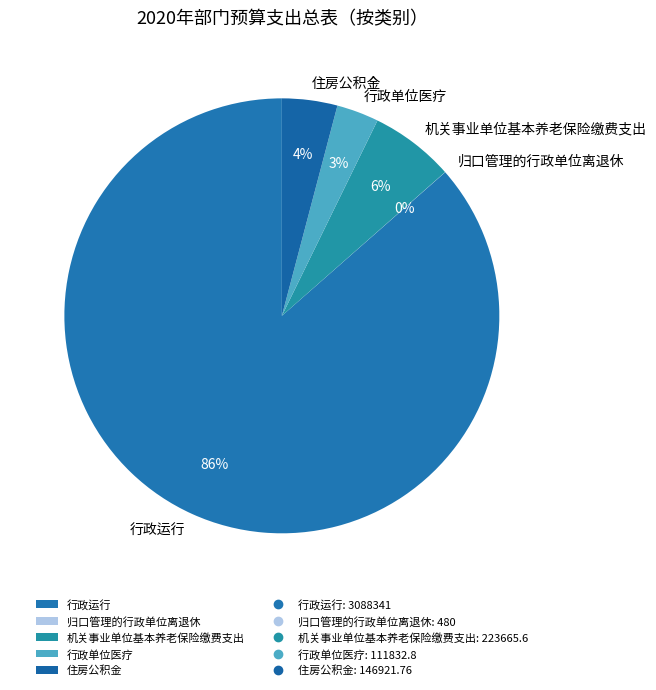

What percentage is the 住房公积金 slice, to the nearest percent?

4%